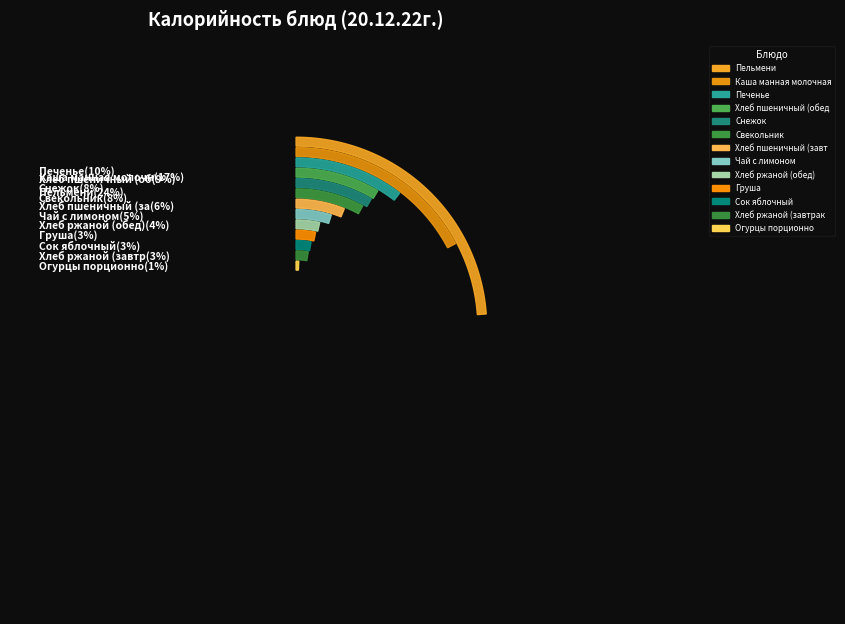

To the nearest percent, what percentage of the pie is Чай с лимоном?

5%